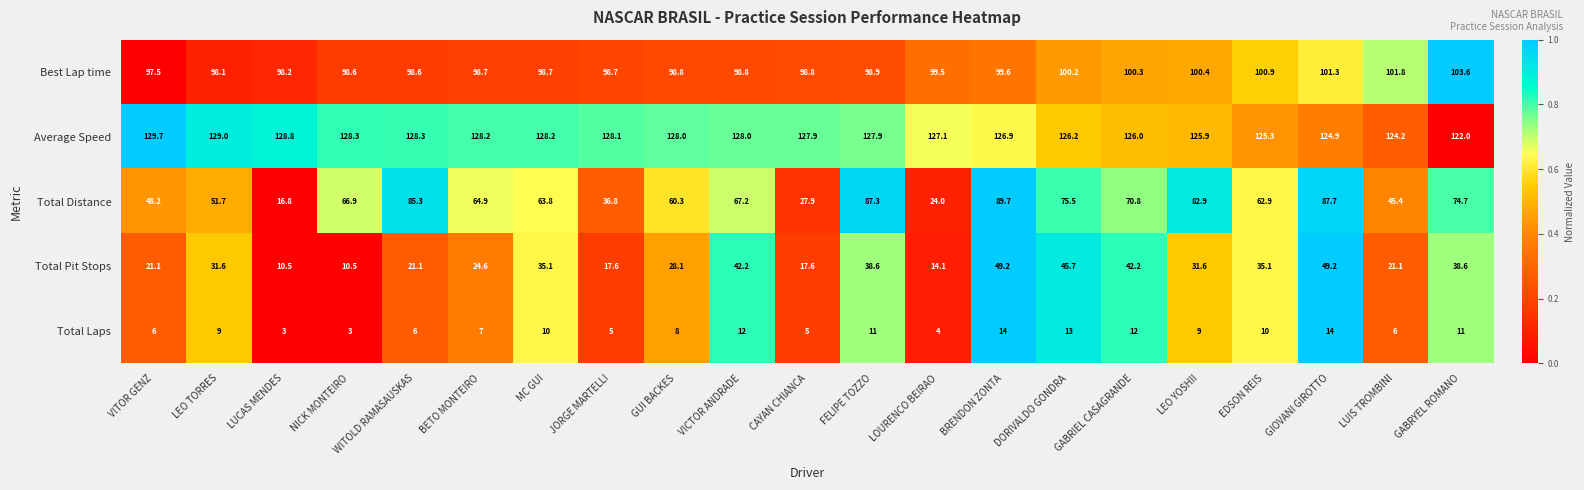

What is the maximum value shown in the chart?

129.7